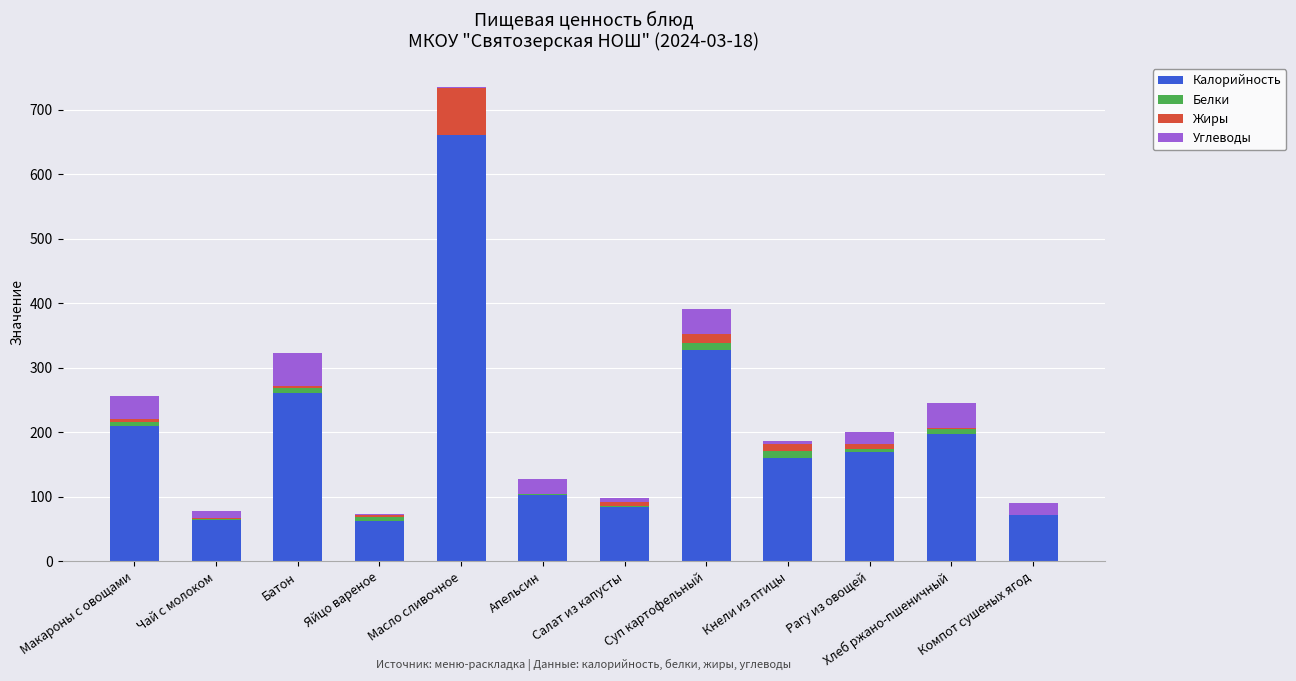

Which category has the highest value in the Калорийность series?

Масло сливочное